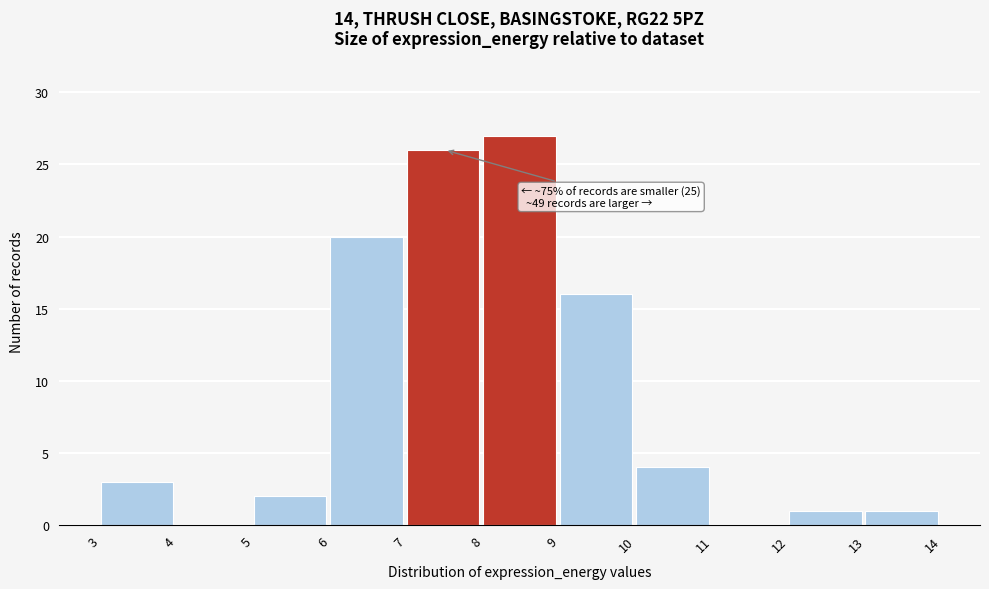

Over which range of the x-axis is the bar tallest?

8 to 9